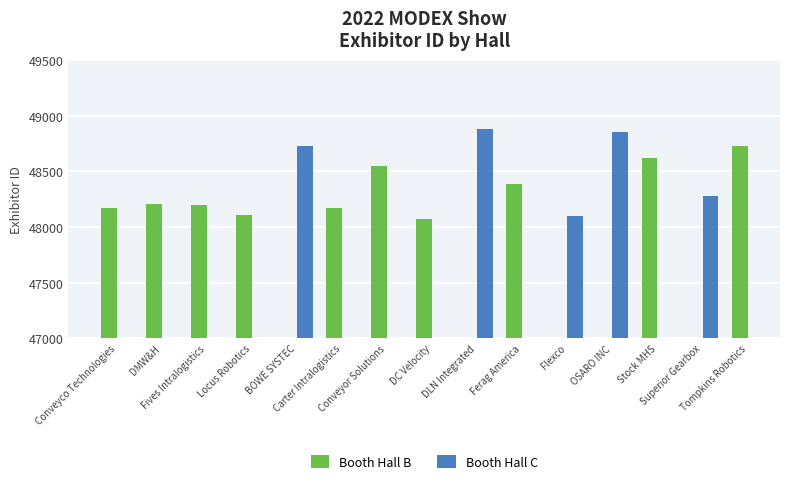

The Booth Hall B series shows 48073.0 at DC Velocity. True or false?

True